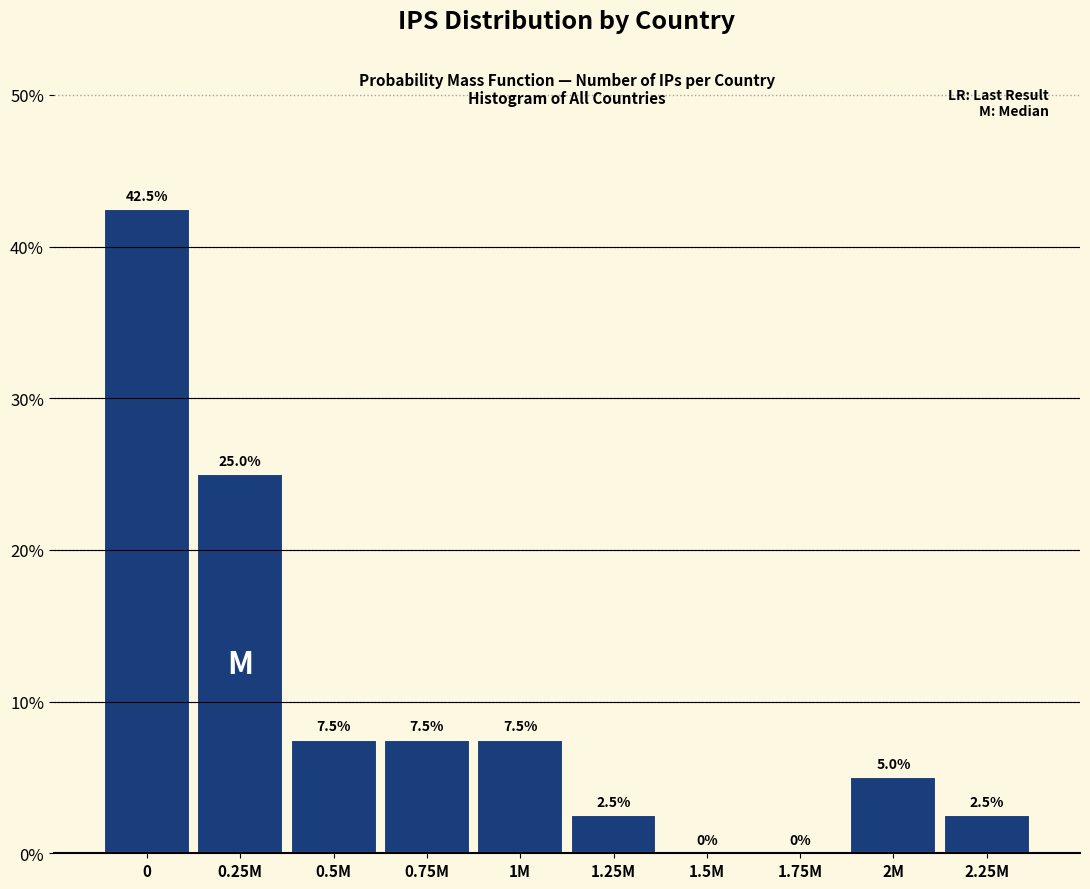

Reading left to right, transcribe all the data shown in this chart.

0=42.5	0.25M=25.0	0.5M=7.5	0.75M=7.5	1M=7.5	1.25M=2.5	1.5M=0.0	1.75M=0.0	2M=5.0	2.25M=2.5